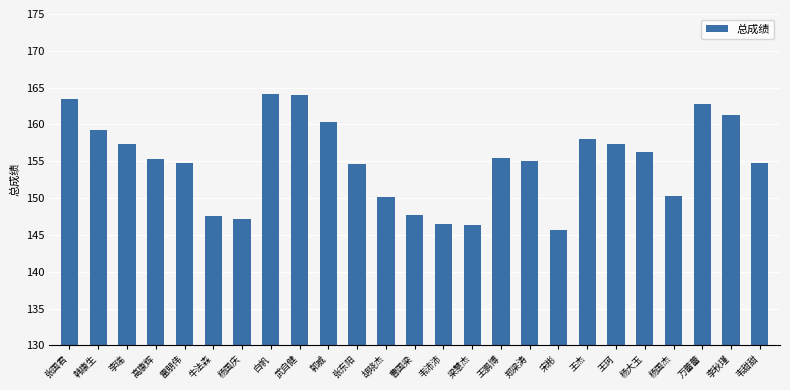

What is the average value?

155.0